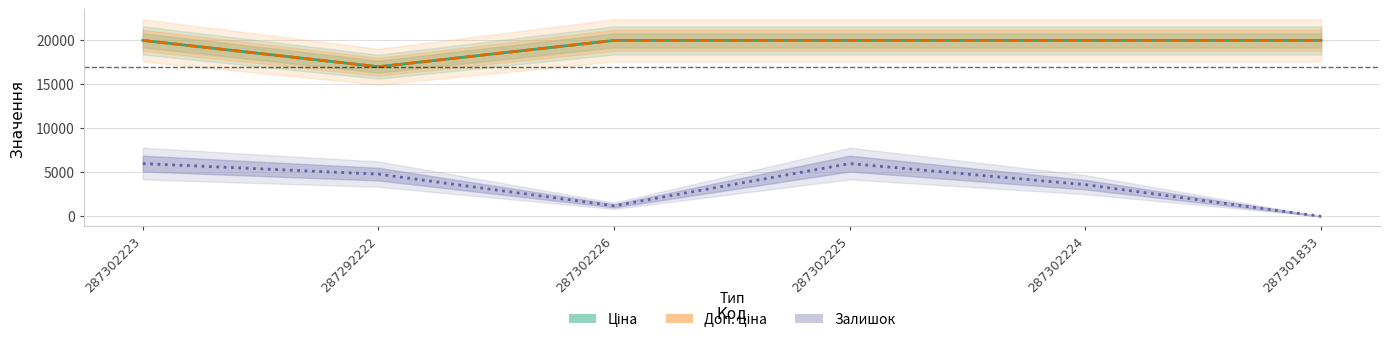

True or false: Залишок (масштаб) and Доп. ціна cross at least once.

False